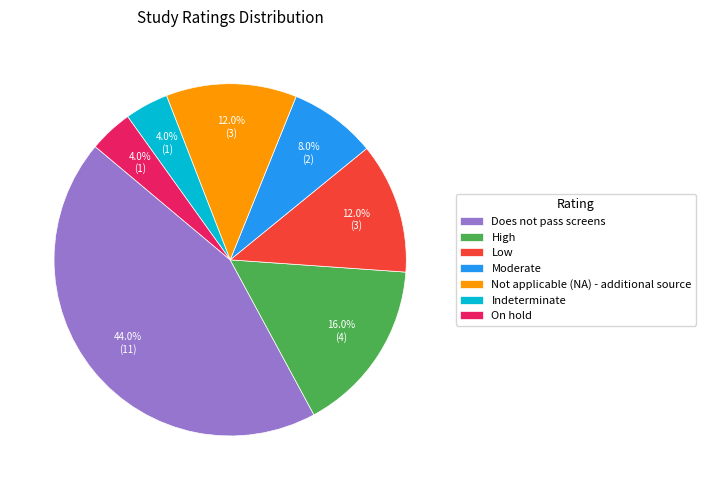

To the nearest percent, what portion does Indeterminate represent?

4%